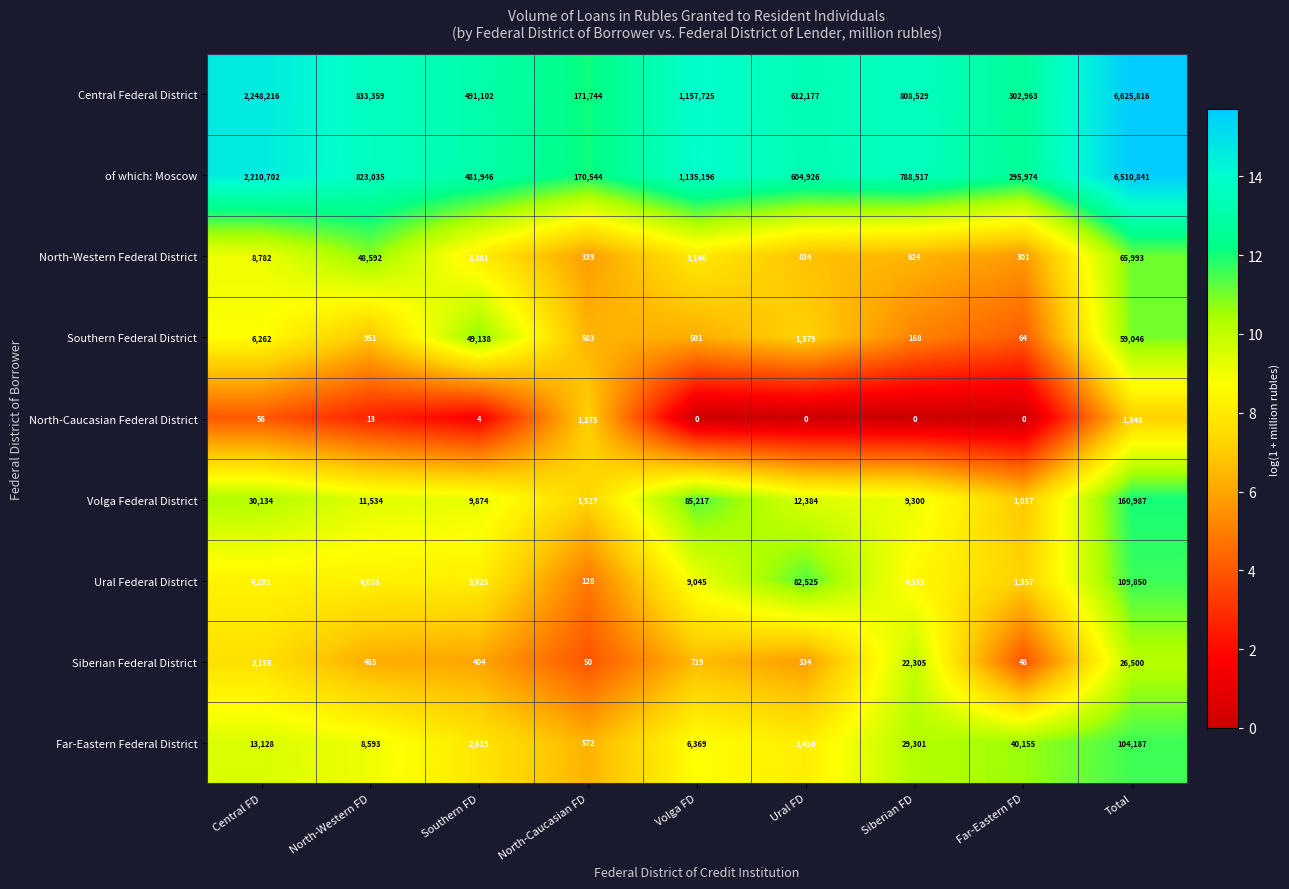

Rank the series by their maximum value, from highest to lowest.

Central Federal District, of which: Moscow, Volga Federal District, Ural Federal District, Far-Eastern Federal District, North-Western Federal District, Southern Federal District, Siberian Federal District, North-Caucasian Federal District